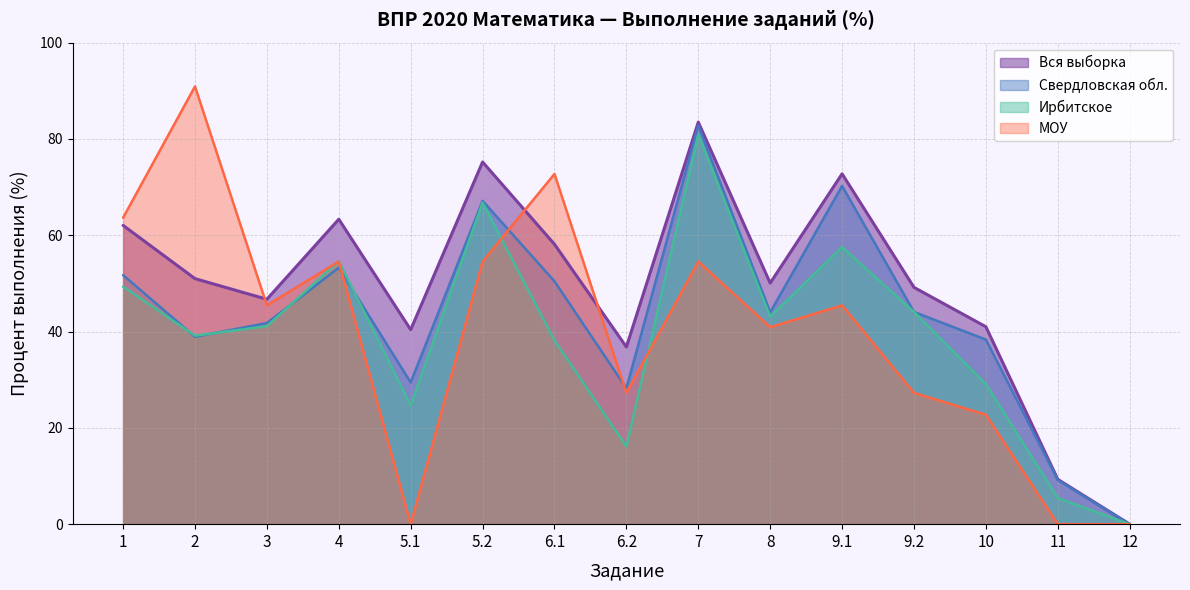

Which category has the lowest value across all series?

12